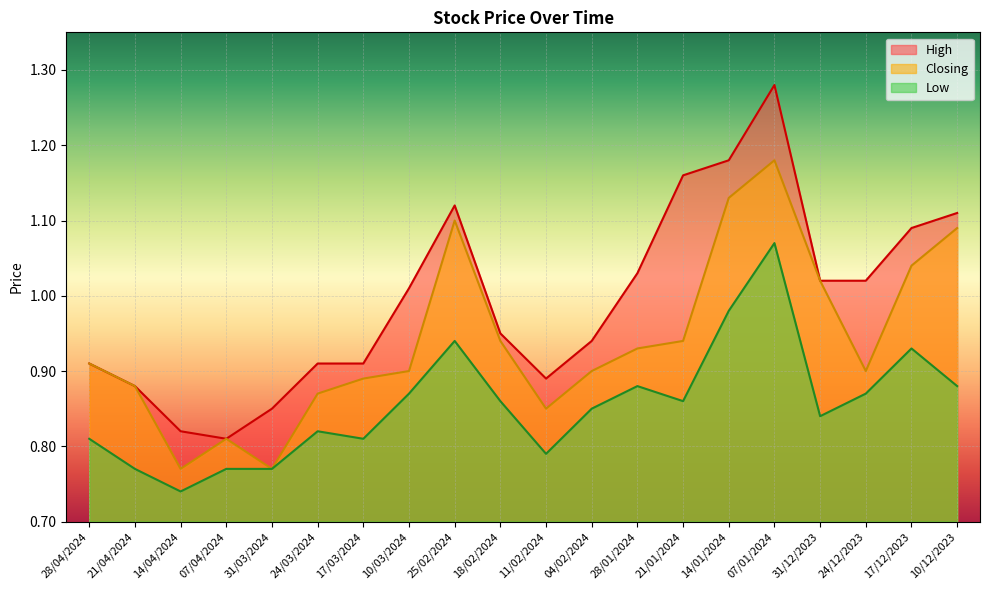

What is the total value across all series at 28/01/2024?

2.8